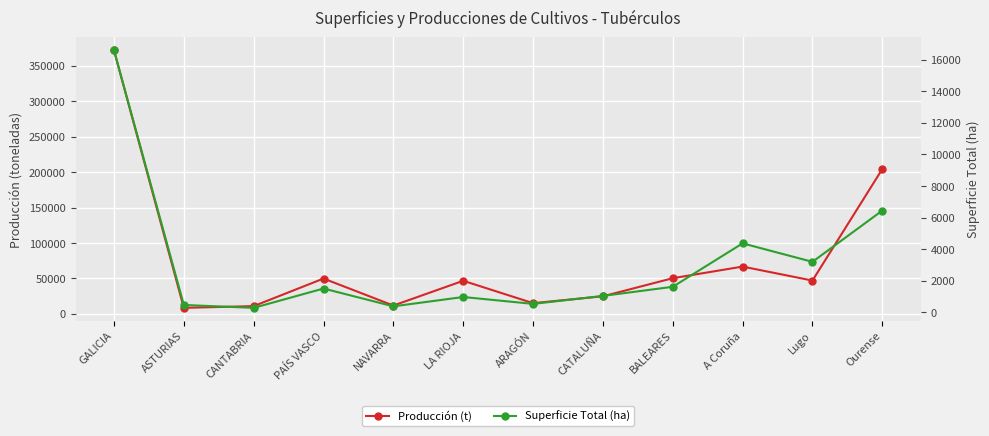

The value of Producción (t) at Ourense is 322884. True or false?

False